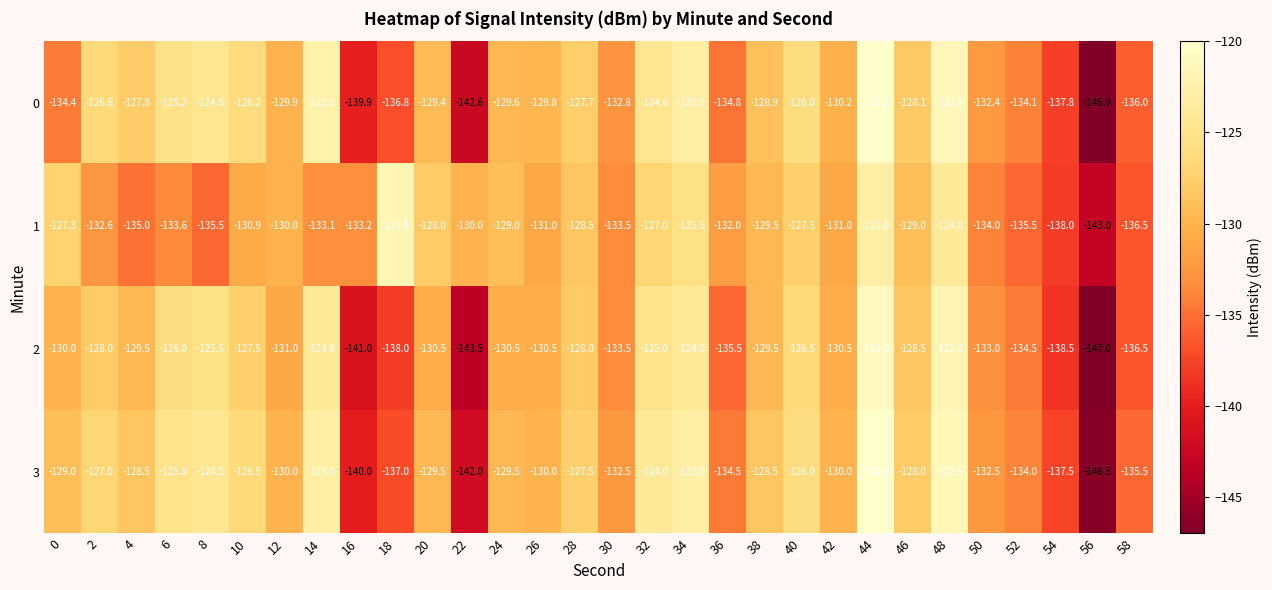

What is the difference between the maximum and minimum values in the 2 series?

26.0